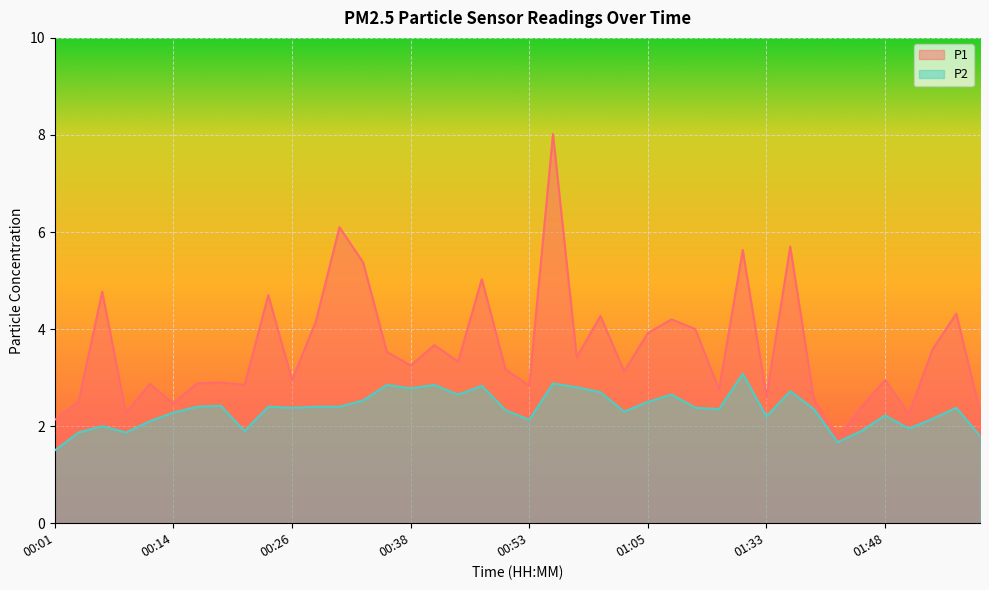

Reading left to right, transcribe all the data shown in this chart.

P1: 00:01=2.1	00:04=2.5	00:06=4.8	00:09=2.3	00:11=2.9	00:14=2.5	00:16=2.9	00:18=2.9	00:21=2.9	00:23=4.7	00:26=3.0	00:28=4.2	00:31=6.1	00:33=5.4	00:36=3.5	00:38=3.2	00:40=3.7	00:46=3.3	00:48=5.0	00:51=3.2	00:53=2.8	00:55=8.0	00:58=3.4	01:00=4.3	01:03=3.1	01:05=3.9	01:08=4.2	01:13=4.0	01:18=2.8	01:31=5.6	01:33=2.6	01:38=5.7	01:41=2.5	01:44=1.8	01:46=2.4	01:48=3.0	01:51=2.2	01:53=3.6	01:56=4.3	01:58=2.3
P2: 00:01=1.5	00:04=1.9	00:06=2.0	00:09=1.9	00:11=2.1	00:14=2.3	00:16=2.4	00:18=2.4	00:21=1.9	00:23=2.4	00:26=2.4	00:28=2.4	00:31=2.4	00:33=2.5	00:36=2.9	00:38=2.8	00:40=2.9	00:46=2.6	00:48=2.8	00:51=2.3	00:53=2.1	00:55=2.9	00:58=2.8	01:00=2.7	01:03=2.3	01:05=2.5	01:08=2.6	01:13=2.4	01:18=2.4	01:31=3.1	01:33=2.2	01:38=2.7	01:41=2.4	01:44=1.7	01:46=1.9	01:48=2.2	01:51=1.9	01:53=2.1	01:56=2.4	01:58=1.8